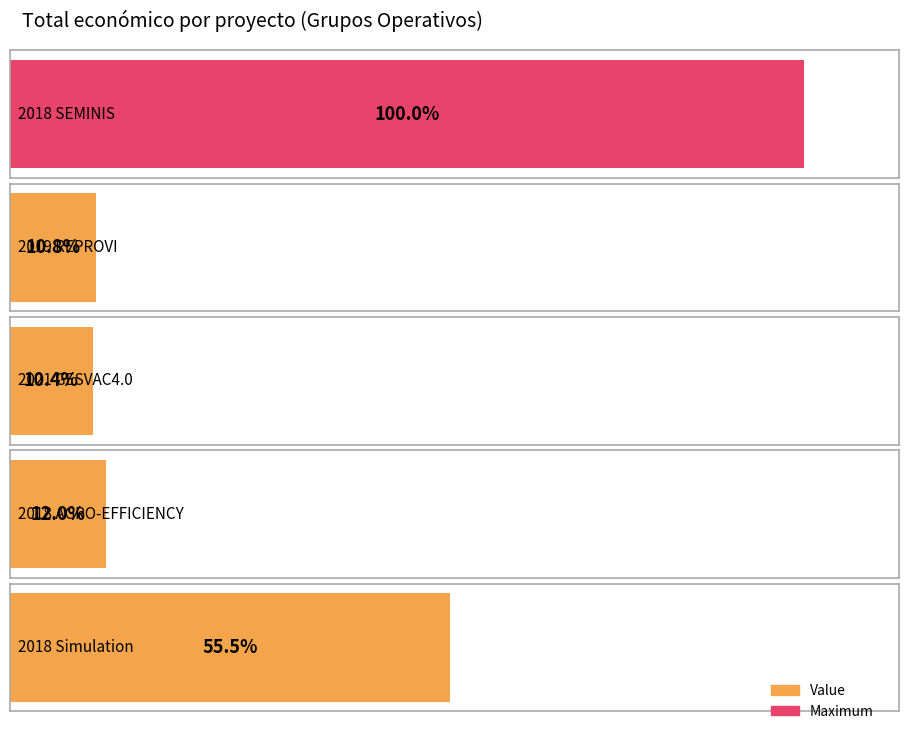

The value at 2018 SEMINIS is 4139393. True or false?

True